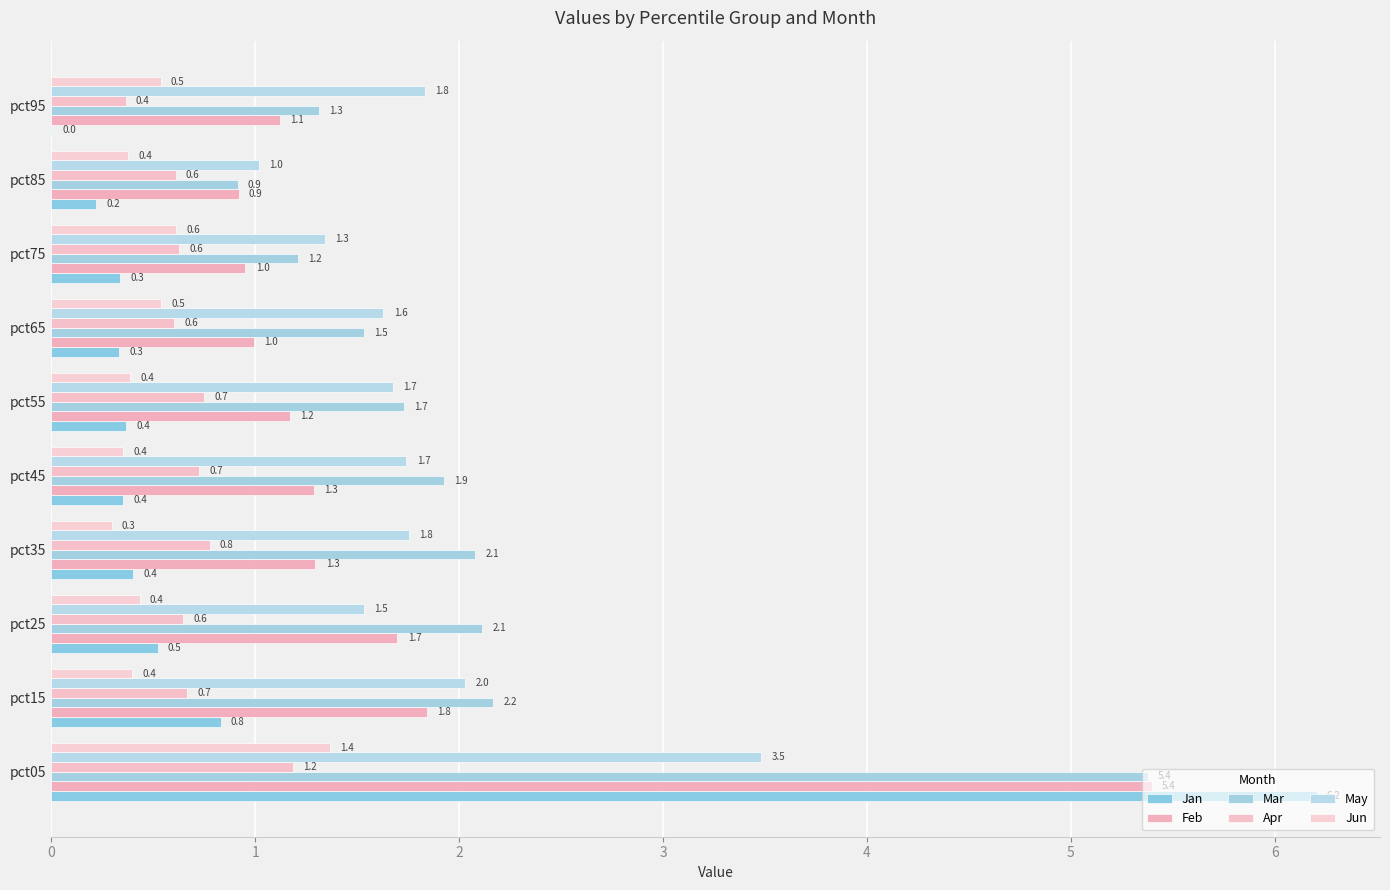

Count the number of data series in this chart.

6